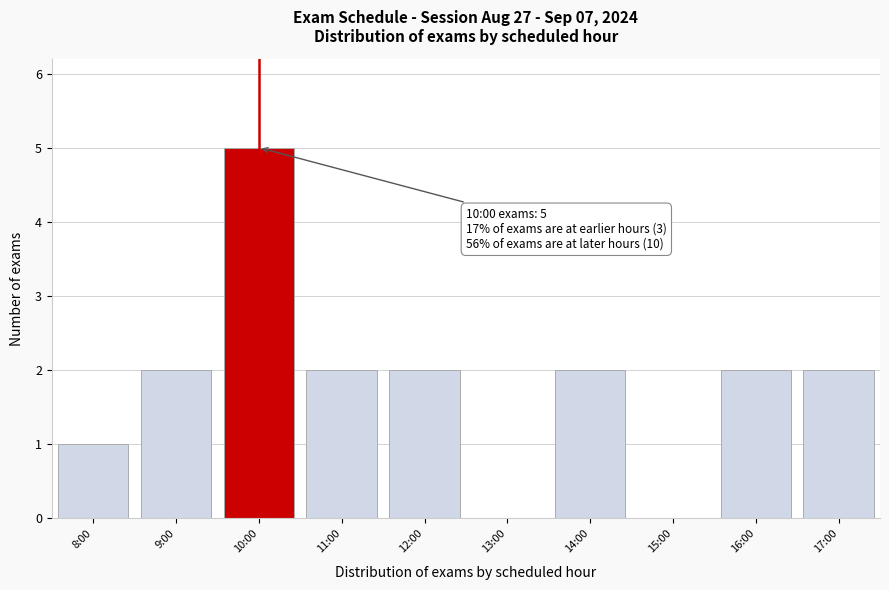

Reading right to left, list all the values displayed in this chart.

17:00=2	16:00=2	15:00=0	14:00=2	13:00=0	12:00=2	11:00=2	10:00=5	9:00=2	8:00=1